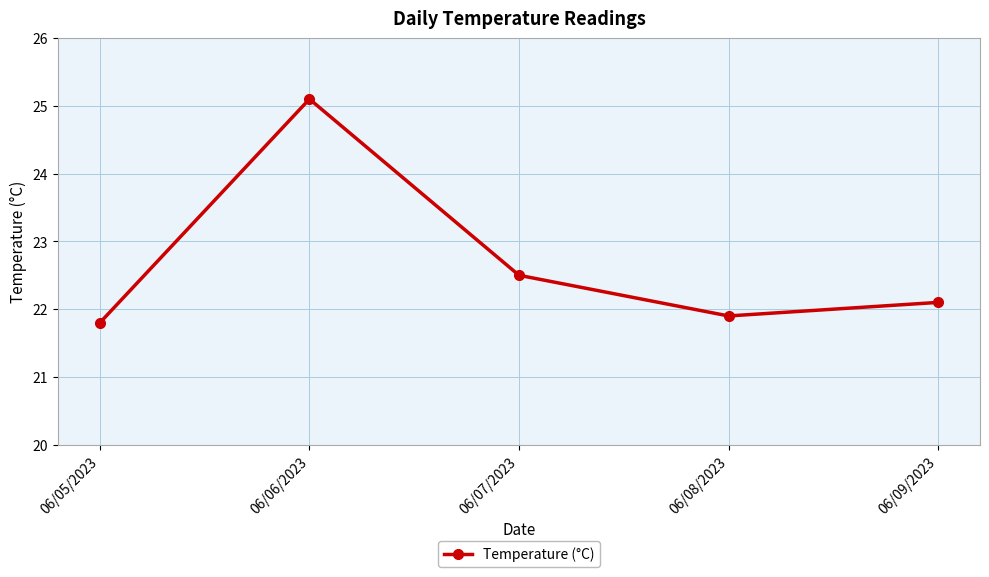

True or false: there are more than 1 points higher than both neighbors.

False